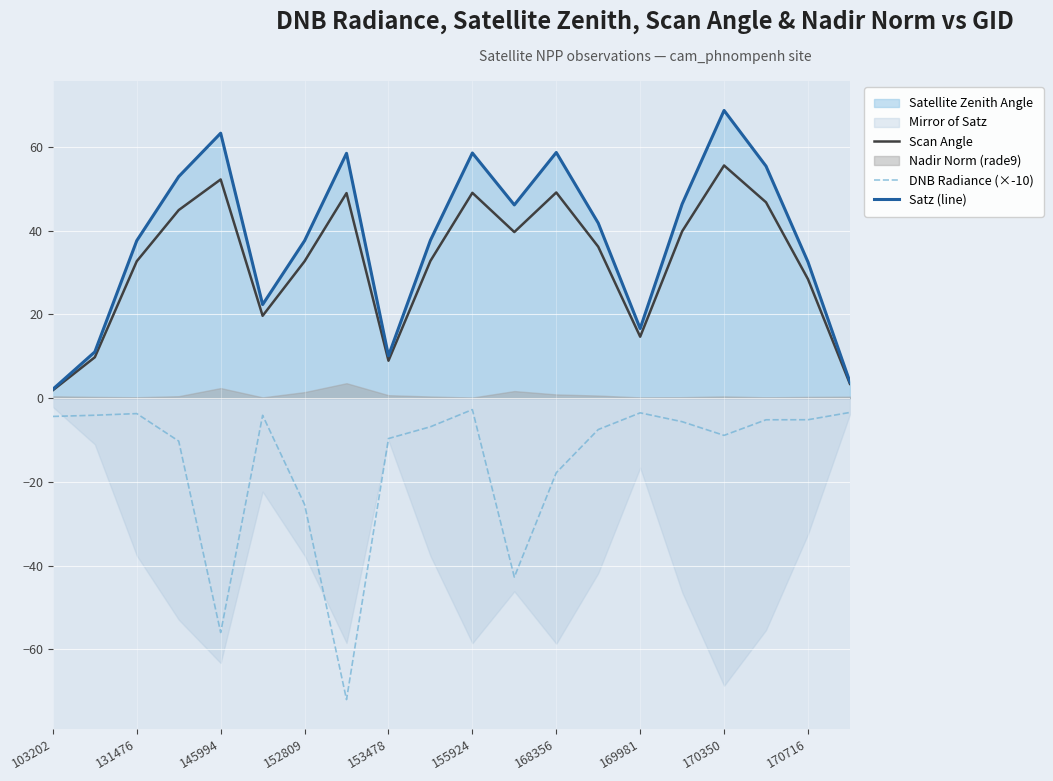

The Satz (line) series shows 45.1 at 170350. True or false?

False